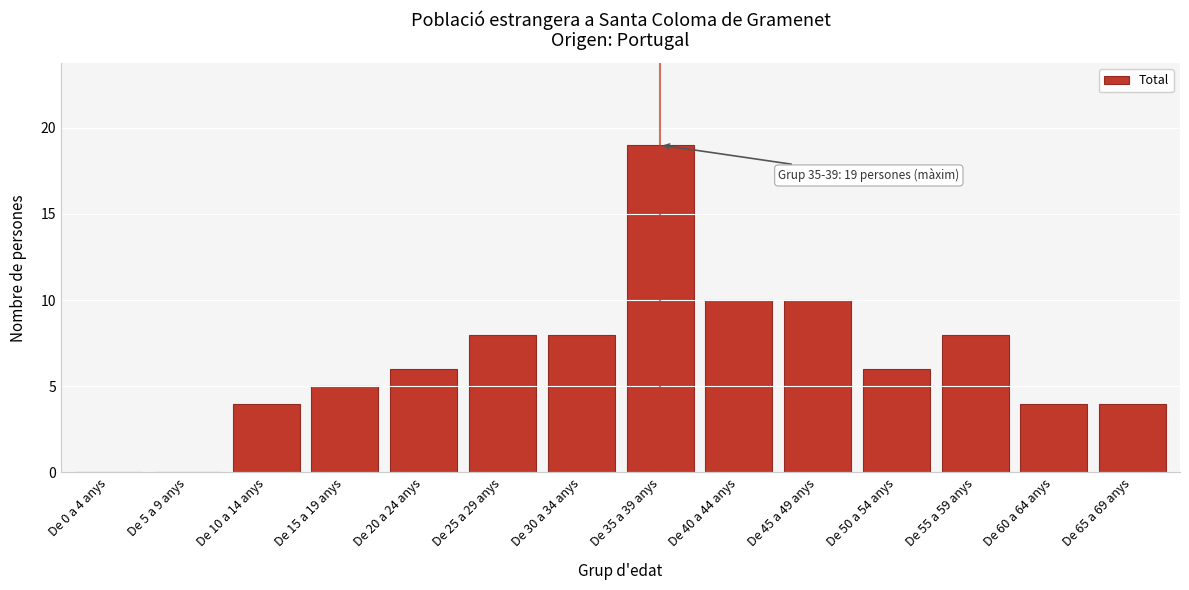

Reading left to right, extract all data points from this chart.

De 0 a 4 anys=0	De 5 a 9 anys=0	De 10 a 14 anys=4	De 15 a 19 anys=5	De 20 a 24 anys=6	De 25 a 29 anys=8	De 30 a 34 anys=8	De 35 a 39 anys=19	De 40 a 44 anys=10	De 45 a 49 anys=10	De 50 a 54 anys=6	De 55 a 59 anys=8	De 60 a 64 anys=4	De 65 a 69 anys=4